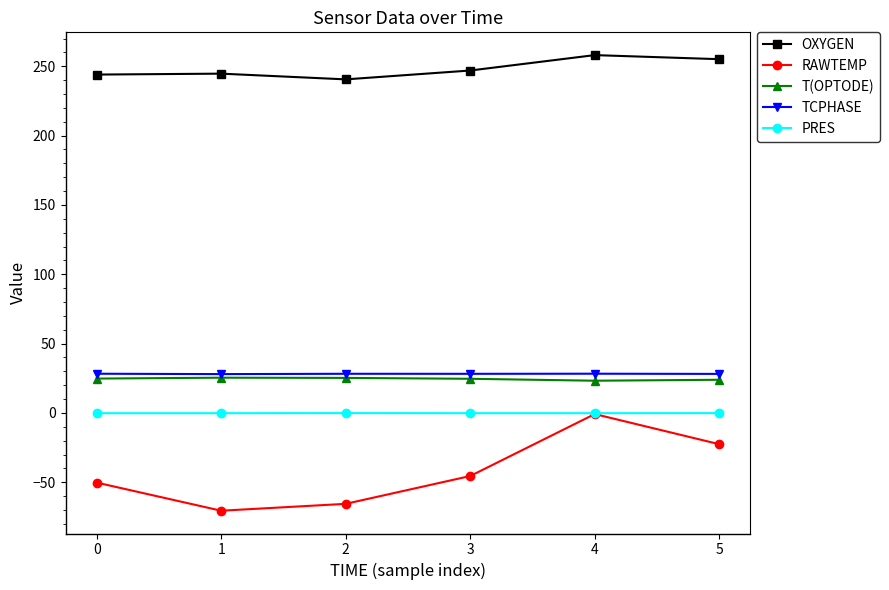

At how many categories does at least one series exceed 161?

6